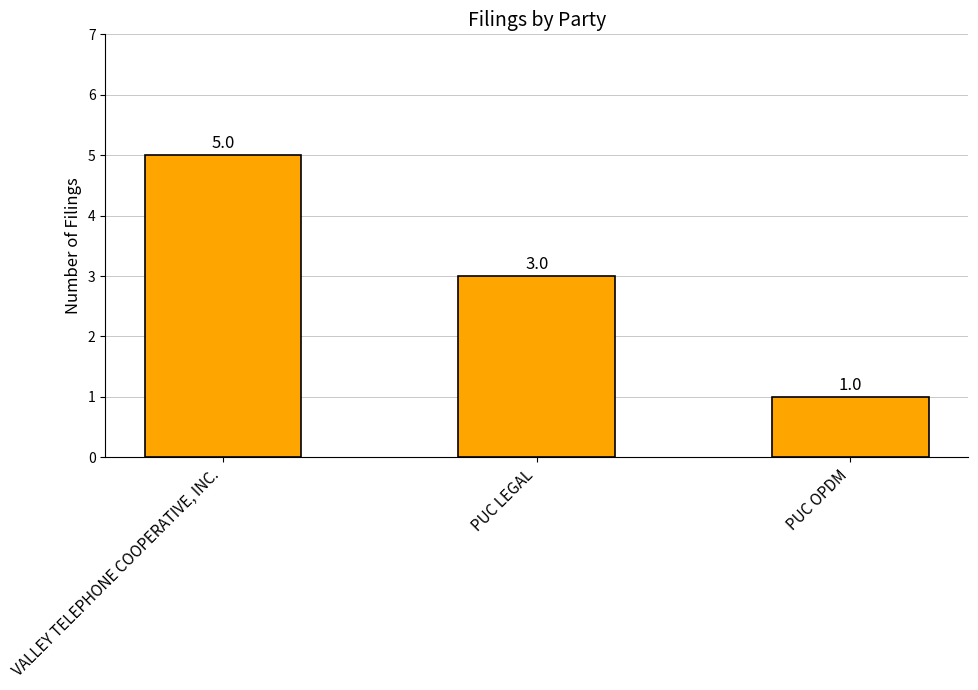

Reading left to right, transcribe all the data shown in this chart.

VALLEY TELEPHONE COOPERATIVE, INC.=5	PUC LEGAL=3	PUC OPDM=1